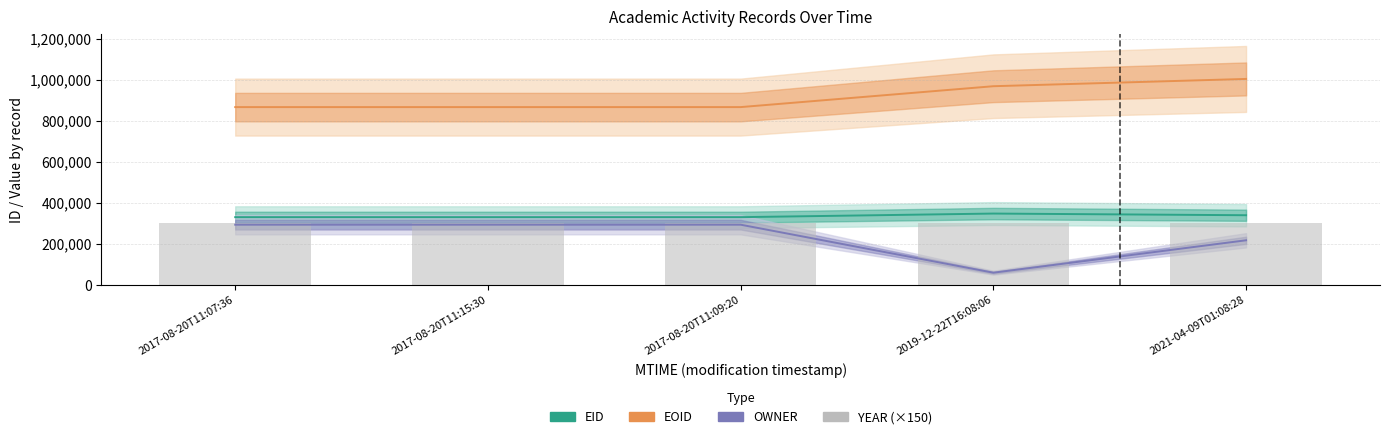

Reading left to right, what are all the values shown in this chart?

EID: 2017-08-20T11:07:36=330940	2017-08-20T11:15:30=330951	2017-08-20T11:09:20=330944	2019-12-22T16:08:06=348476	2021-04-09T01:08:28=340322
EOID: 2017-08-20T11:07:36=867119	2017-08-20T11:15:30=867133	2017-08-20T11:09:20=867124	2019-12-22T16:08:06=968873	2021-04-09T01:08:28=1004342
OWNER: 2017-08-20T11:07:36=294225	2017-08-20T11:15:30=294225	2017-08-20T11:09:20=294225	2019-12-22T16:08:06=60420	2021-04-09T01:08:28=218230
YEAR (×150): 2017-08-20T11:07:36=302550	2017-08-20T11:15:30=302550	2017-08-20T11:09:20=302550	2019-12-22T16:08:06=302550	2021-04-09T01:08:28=302550